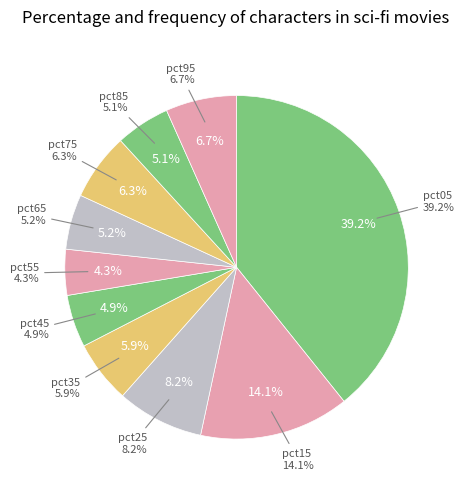

True or false: pct55 accounts for 4% of the total.

True